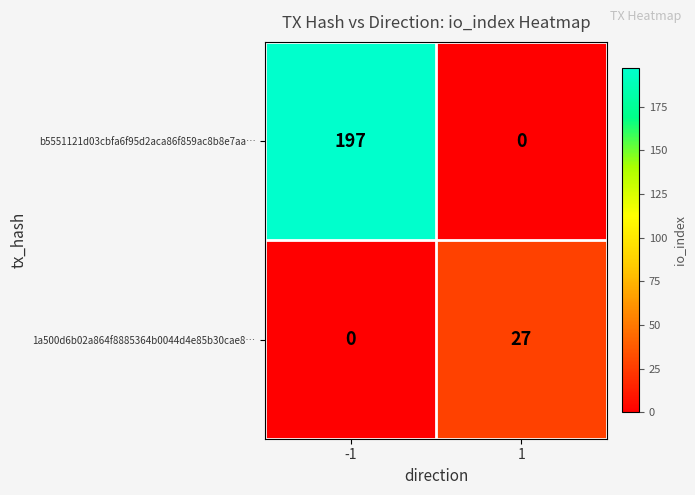

At 1, list the series in order from largest to smallest.

1a500d6b02a864f8885364b0044d4e85b30cae8…, b5551121d03cbfa6f95d2aca86f859ac8b8e7aa…